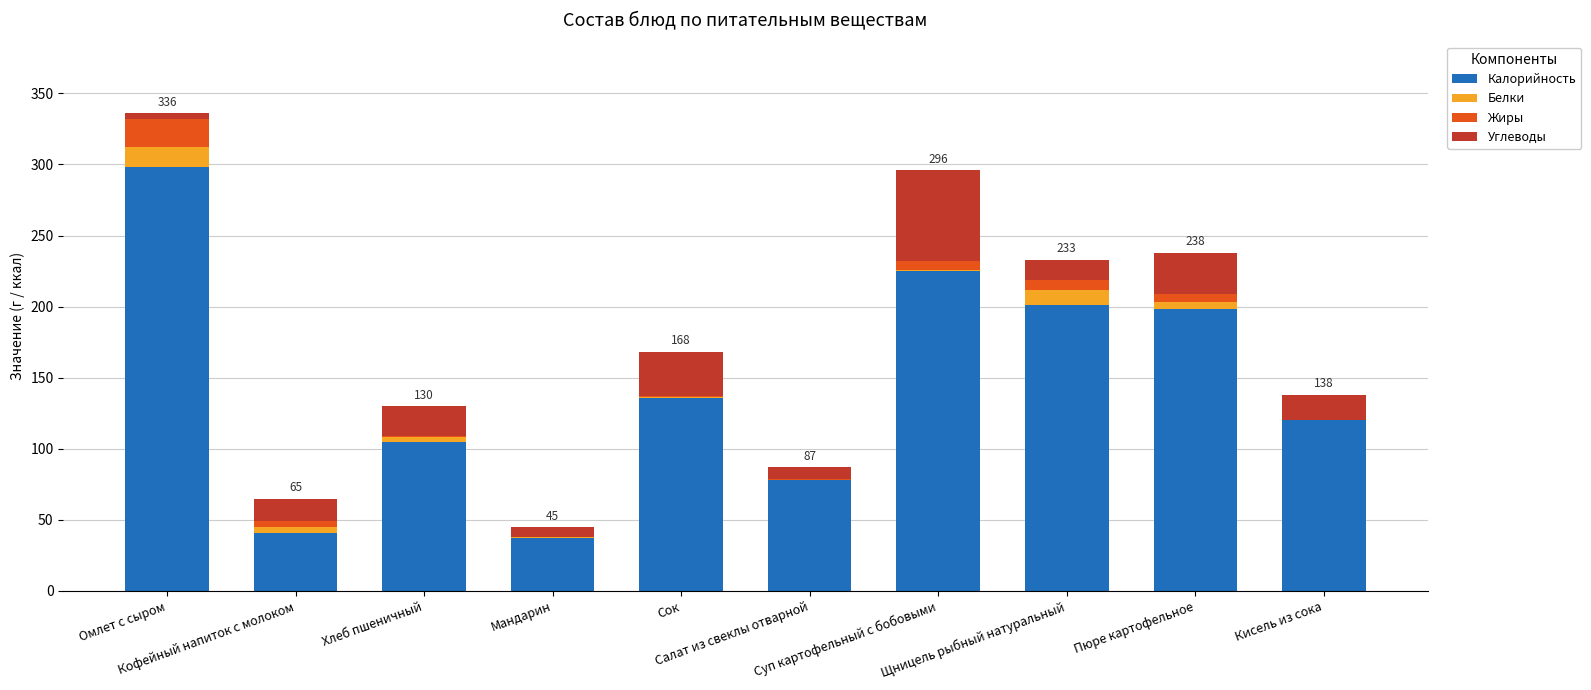

How many series are shown in this chart?

4